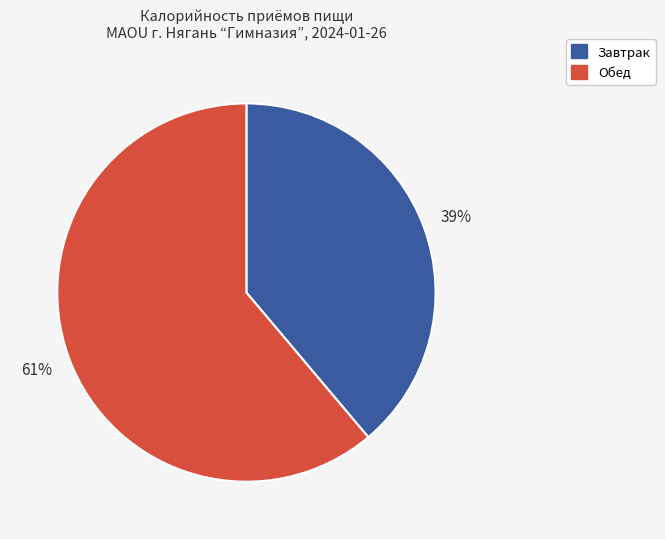

Rank the categories by value from highest to lowest.

Обед, Завтрак